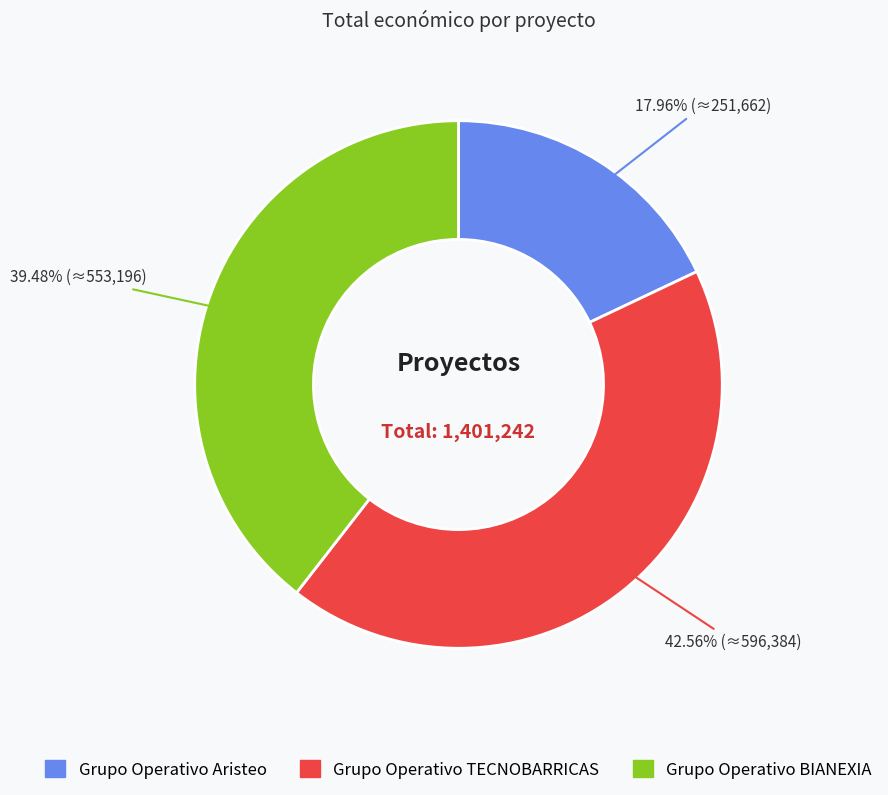

Count the number of slices in the pie.

3